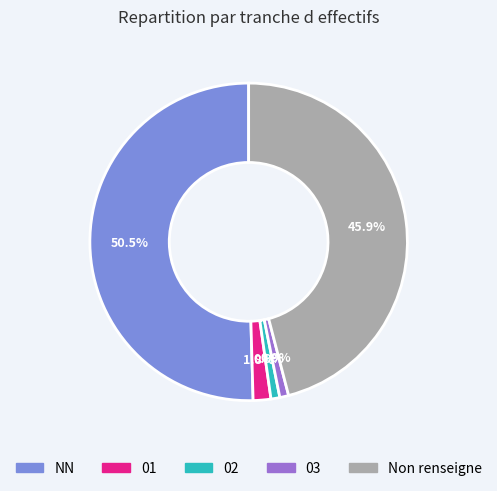

Is there a majority slice in this chart?

Yes